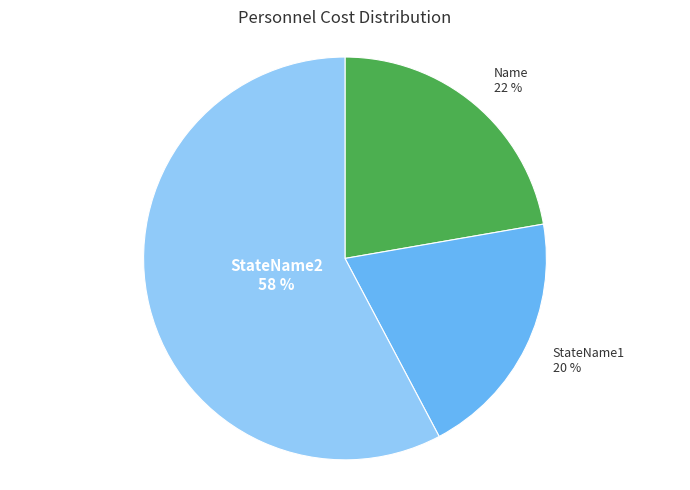

To the nearest percent, what is the difference between the StateName1 and Name slice percentages?

2%